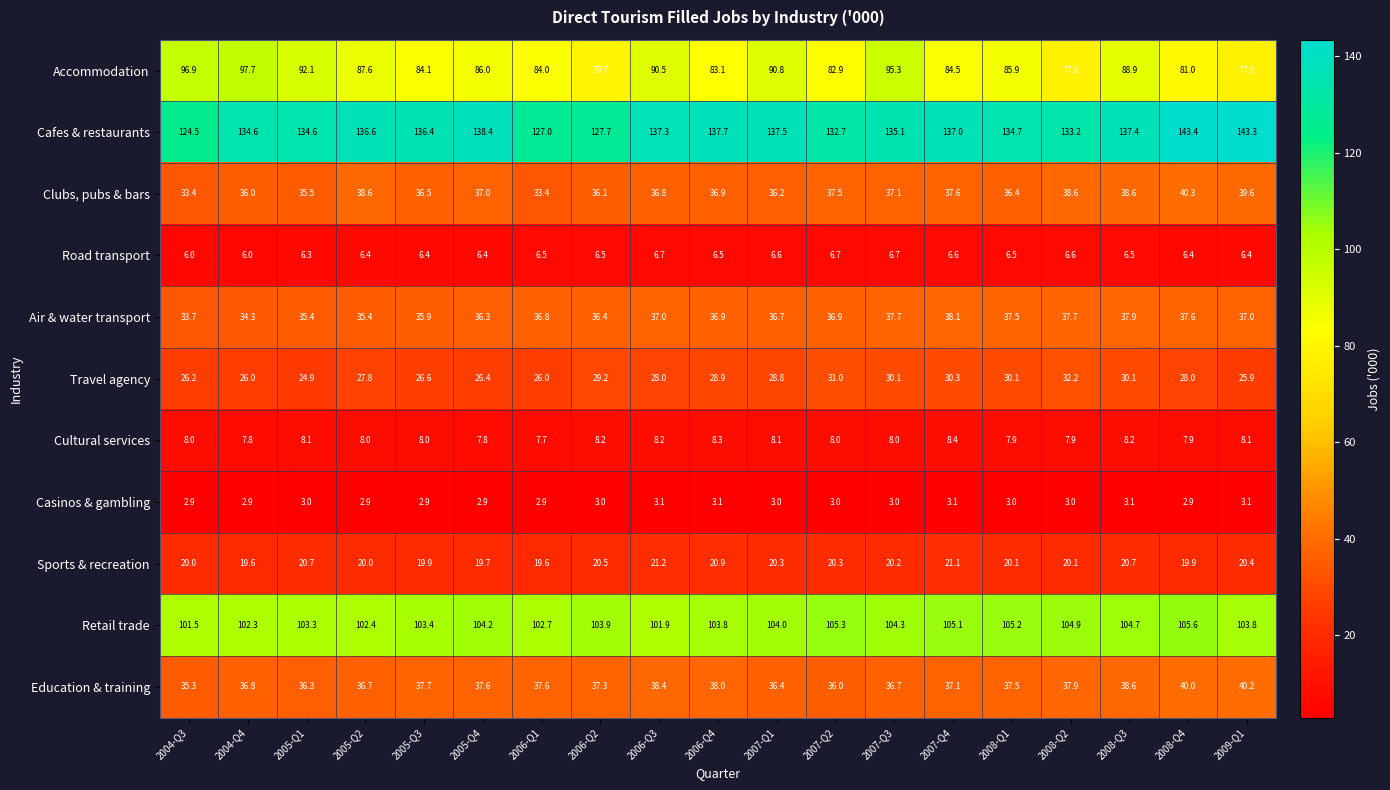

Count the number of categories in the chart.

19